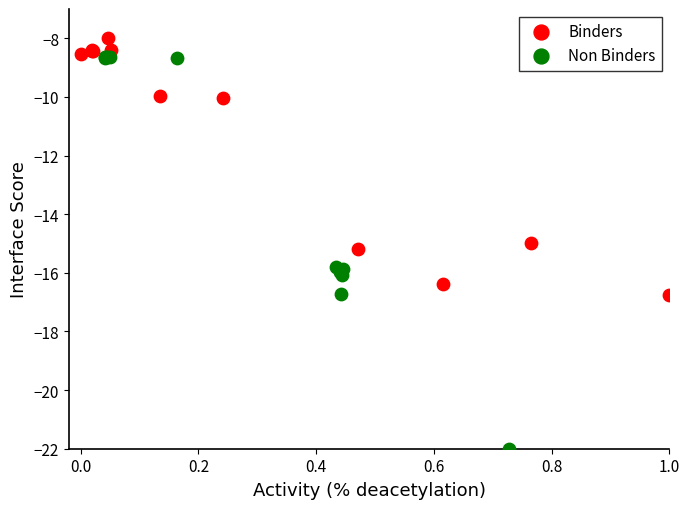

Which series contains the lowest Y value?

Non Binders